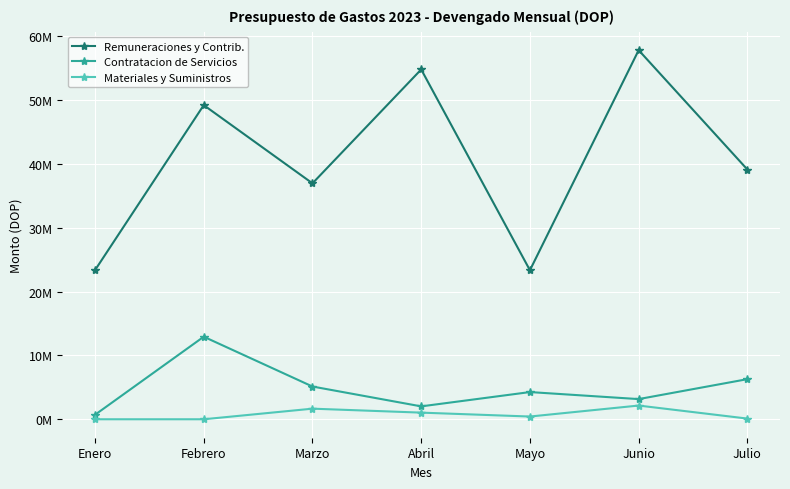

Does the chart have visible grid lines?

Yes